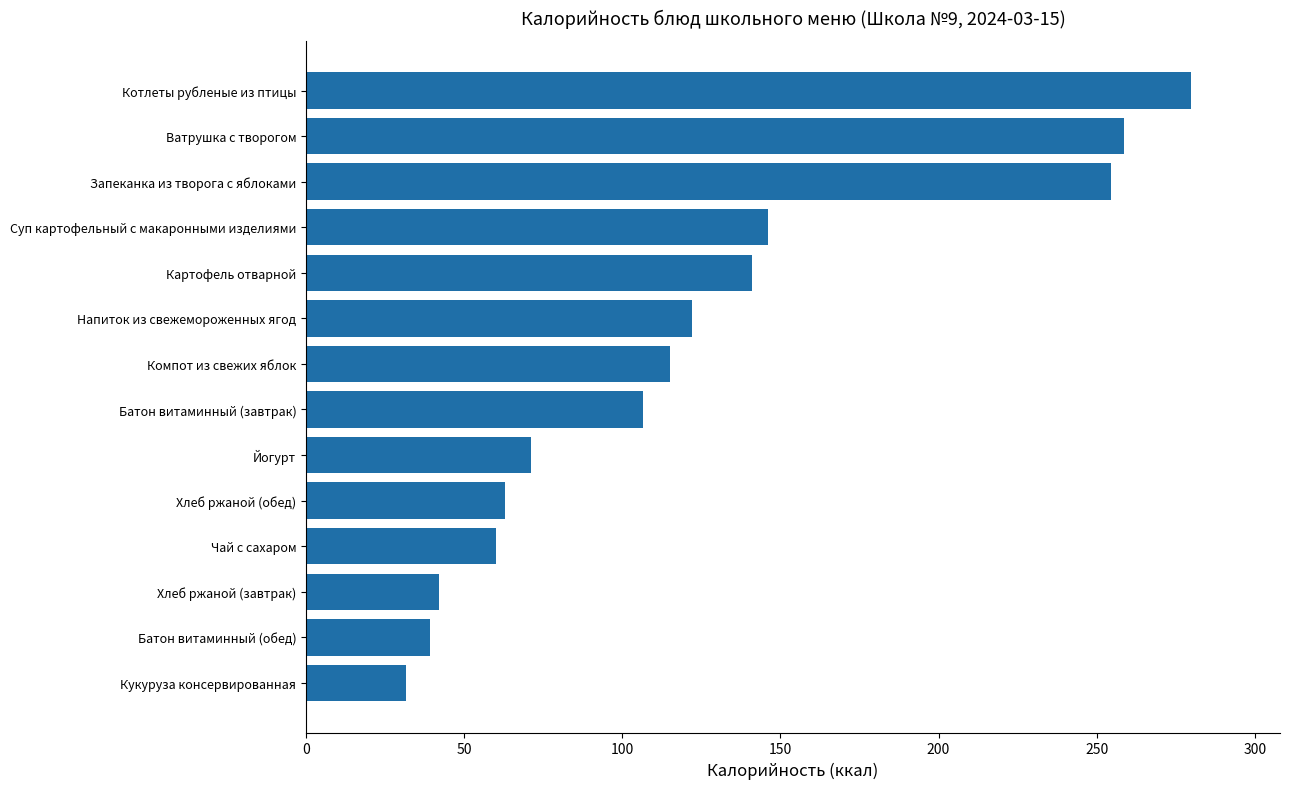

What is the difference between the maximum and minimum values?

248.4